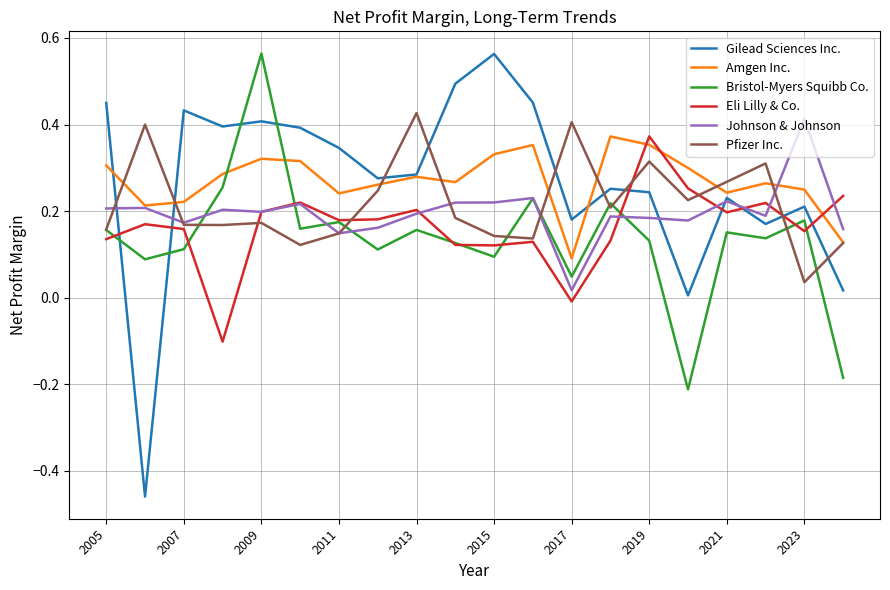

How many intersections are there between Eli Lilly & Co. and Gilead Sciences Inc.?

7